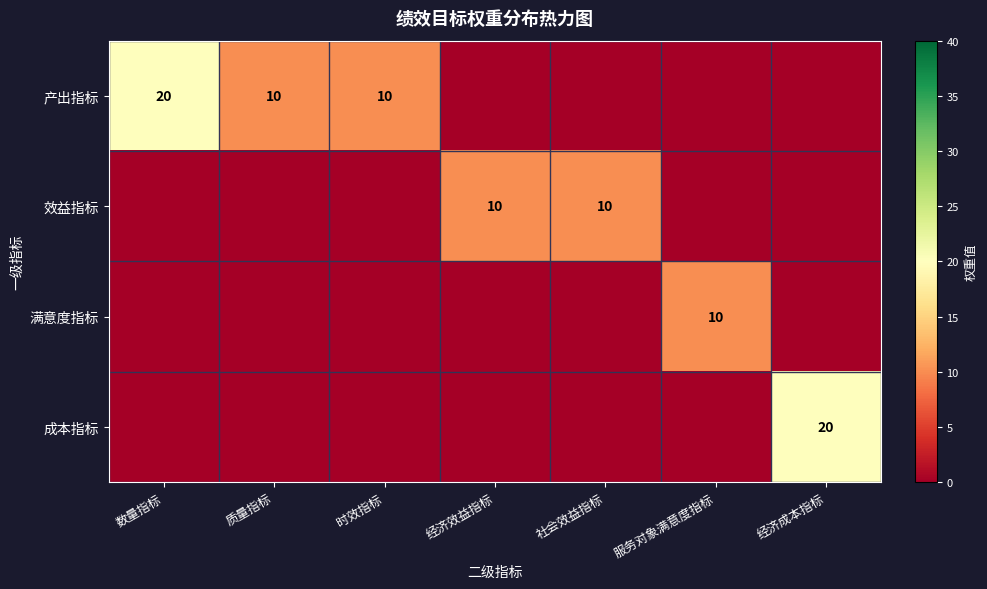

The 产出指标 series shows 27 at 数量指标. True or false?

False